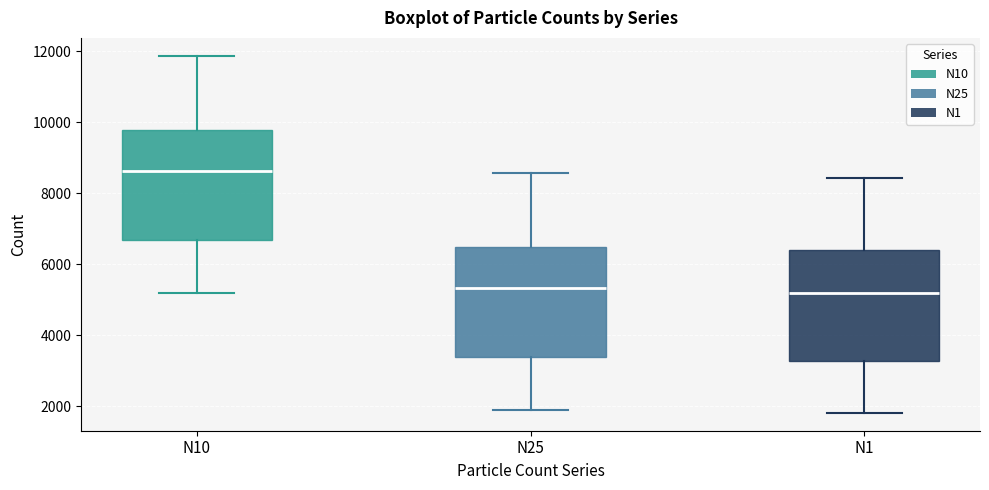

Where is the lower edge of the box for N10 on the y-axis? The values are not printed on the chart, so give them approximately, as read against the axis.

6600